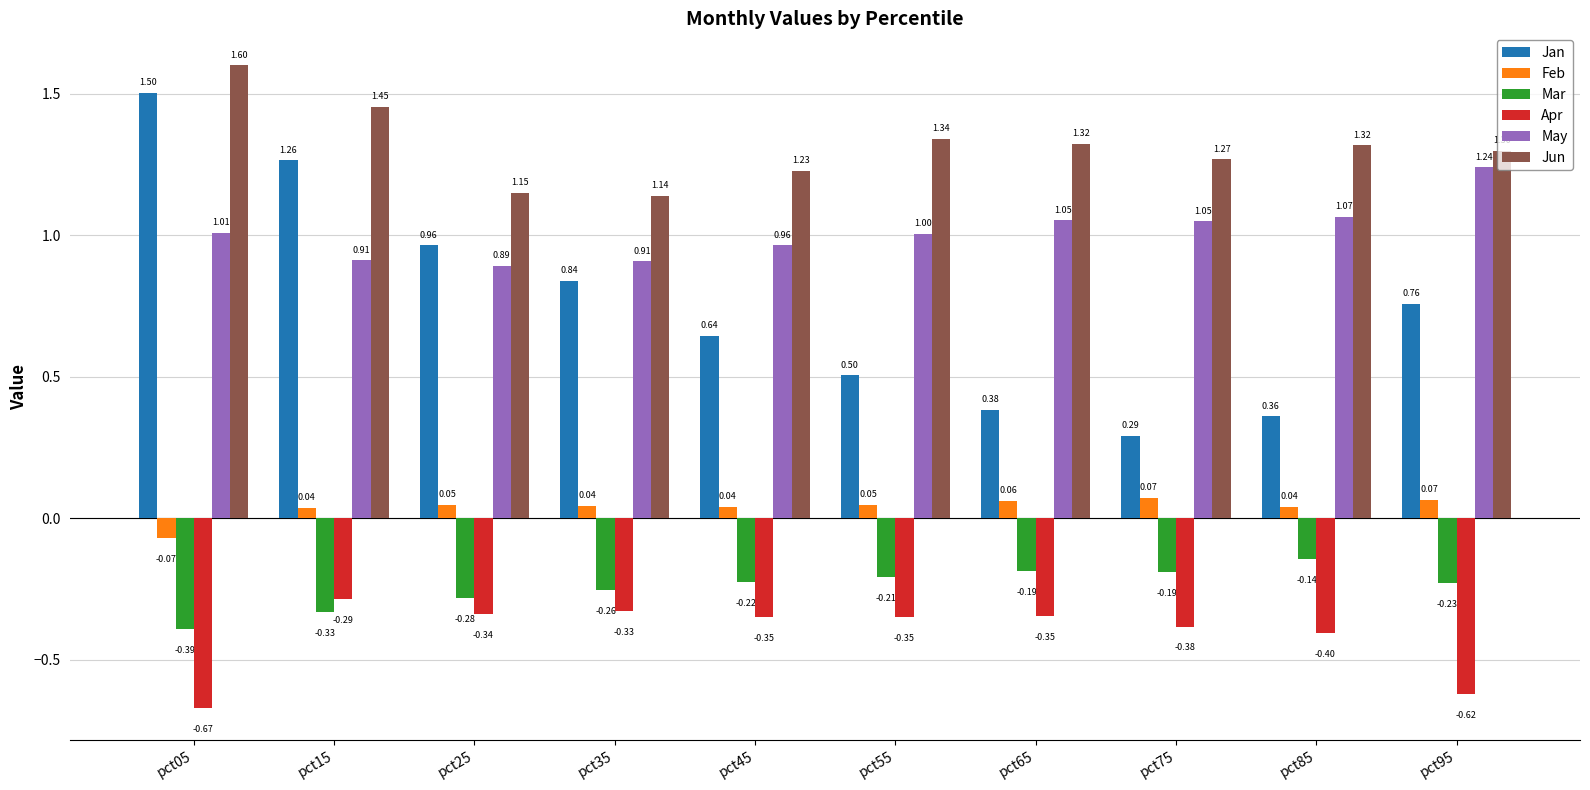

Which series has the largest range (max minus min)?

Jan